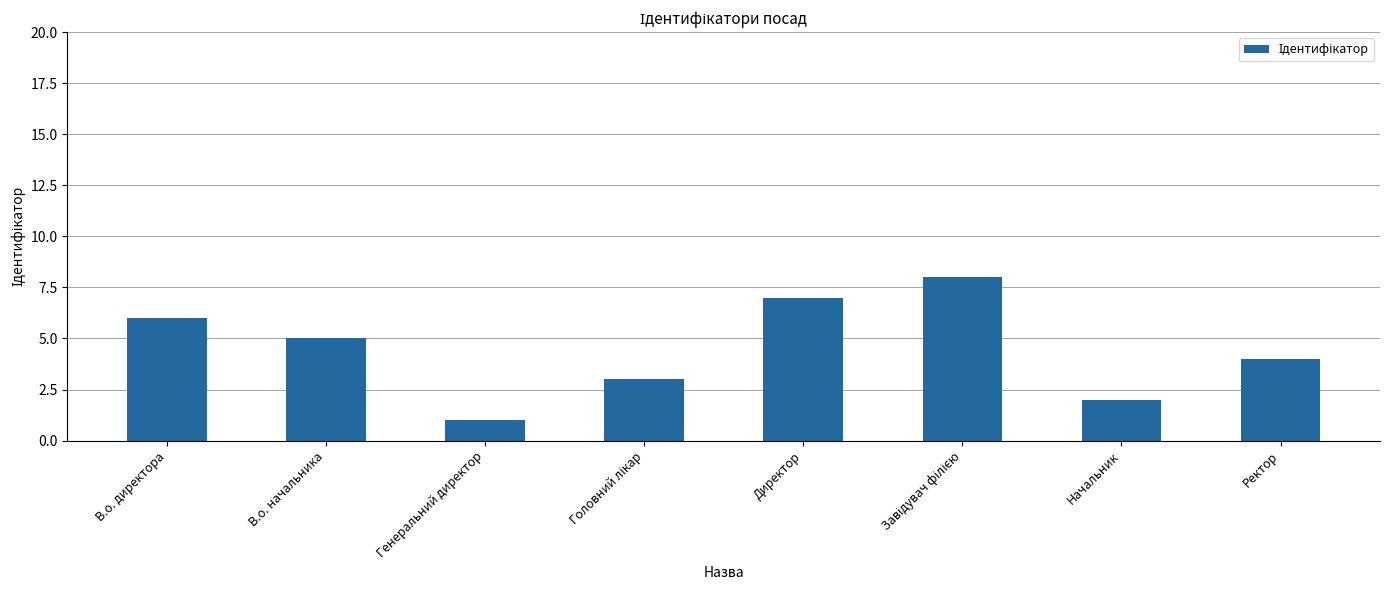

Are the bars horizontal?

No